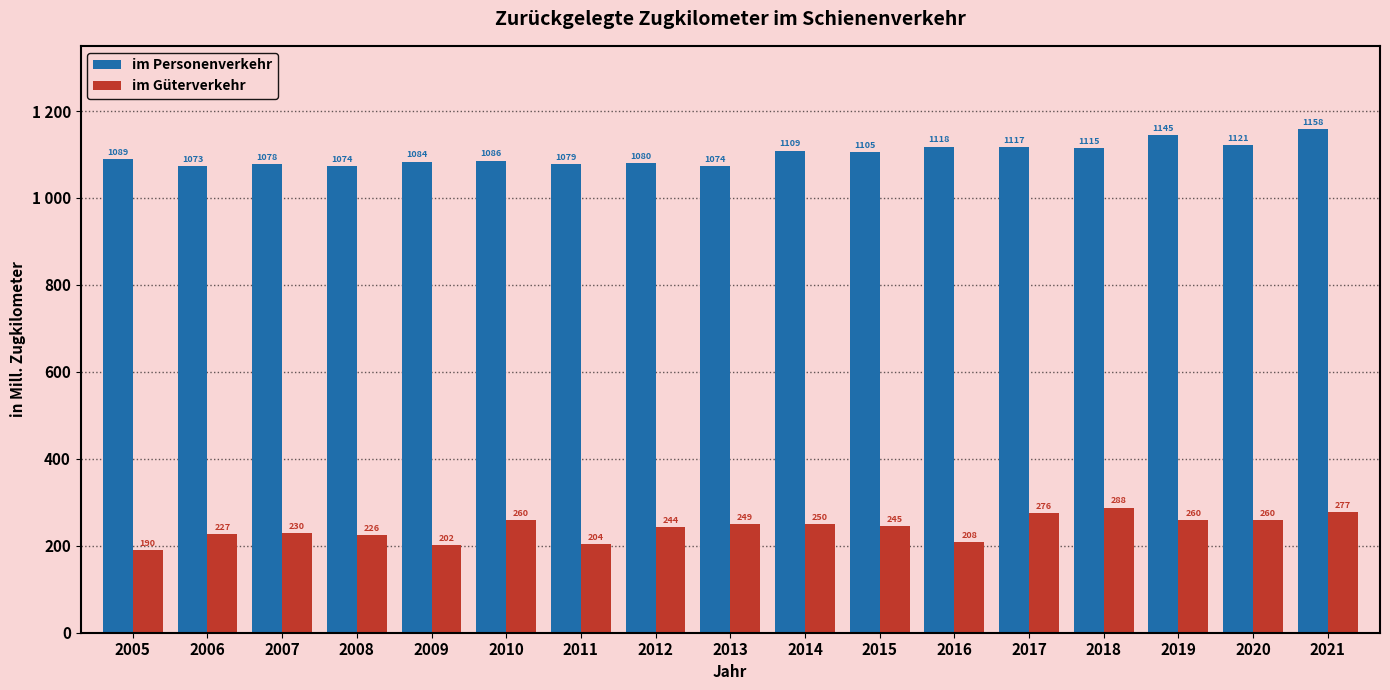

Is the value of im Güterverkehr at 2013 greater than the value of im Personenverkehr at 2019?

No